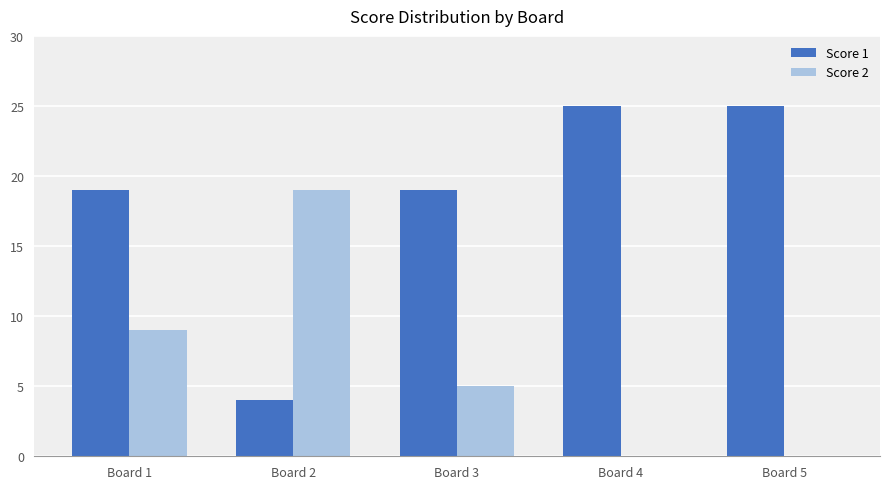

What are all the series names shown in the legend?

Score 1, Score 2